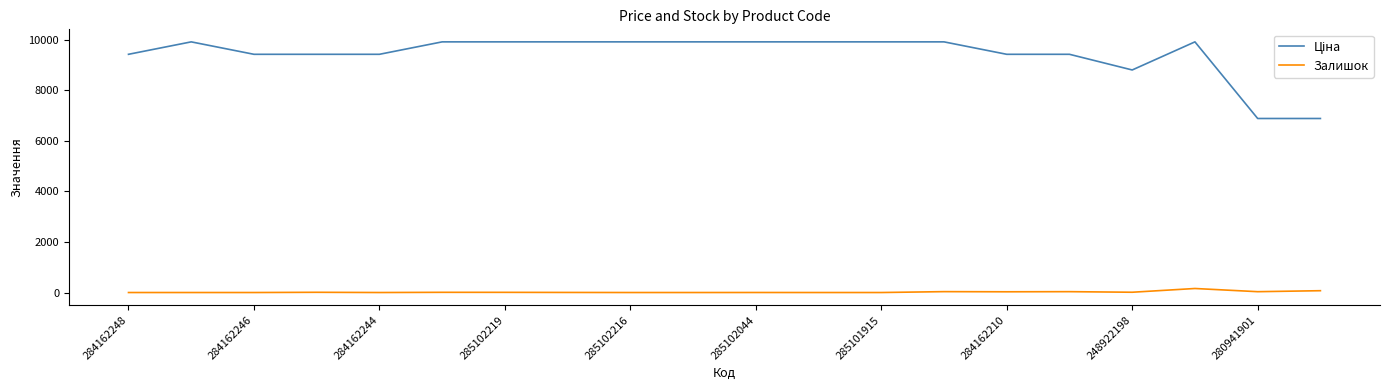

What is the total value across all series at 284162244?

9416.9